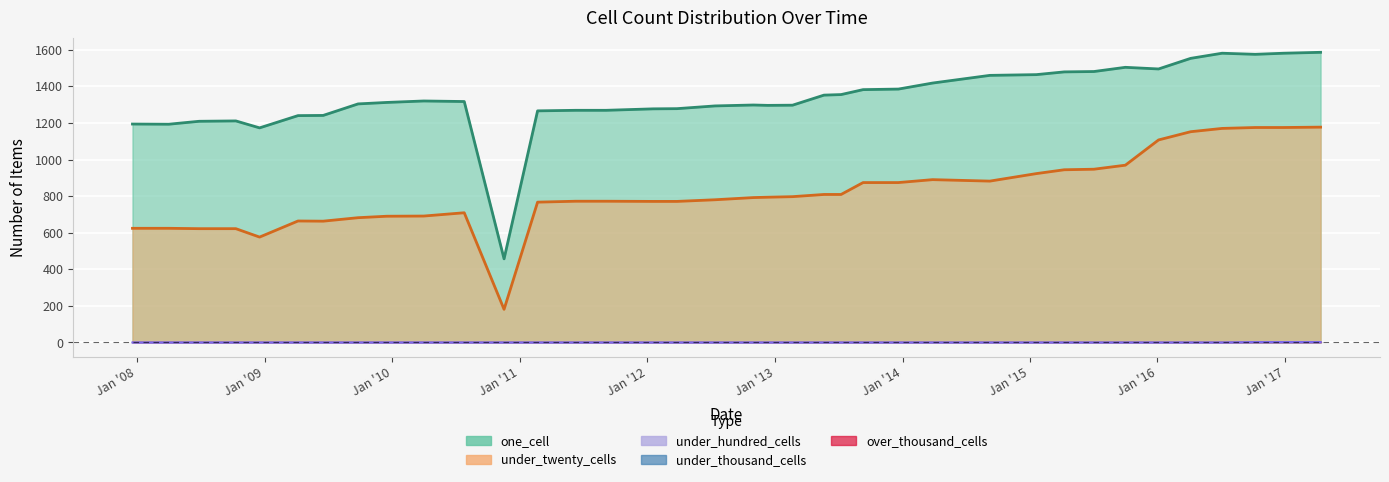

How many values in under_hundred_cells are above zero?

3